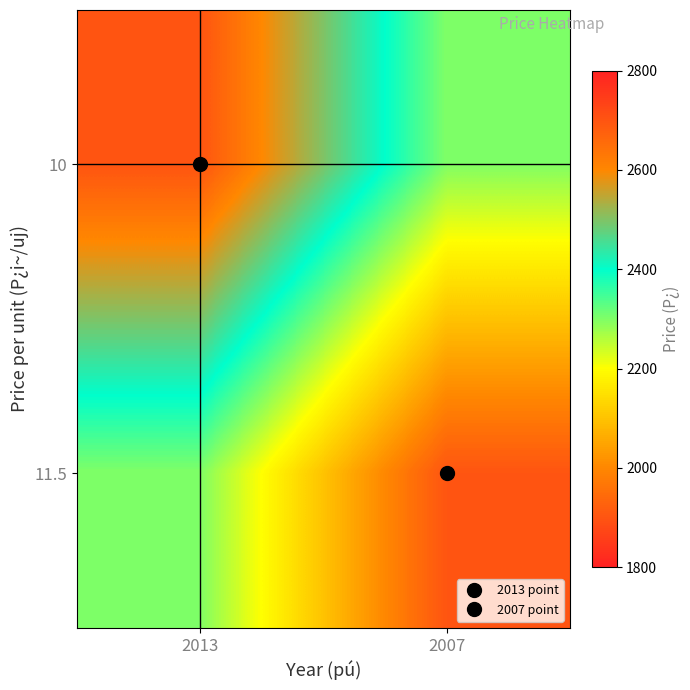

Between 2007 and 2013, which is larger?

2013